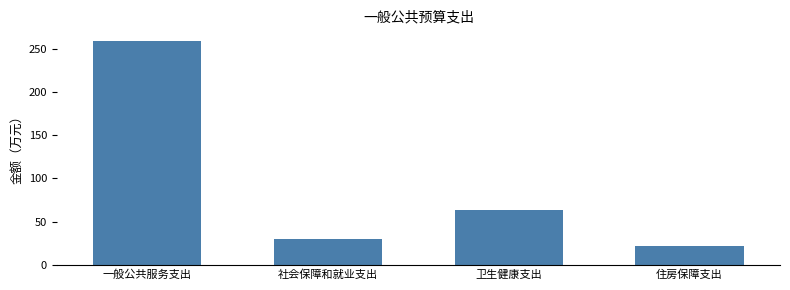

Reading right to left, extract all data points from this chart.

住房保障支出=22.0	卫生健康支出=63.8	社会保障和就业支出=29.4	一般公共服务支出=260.2